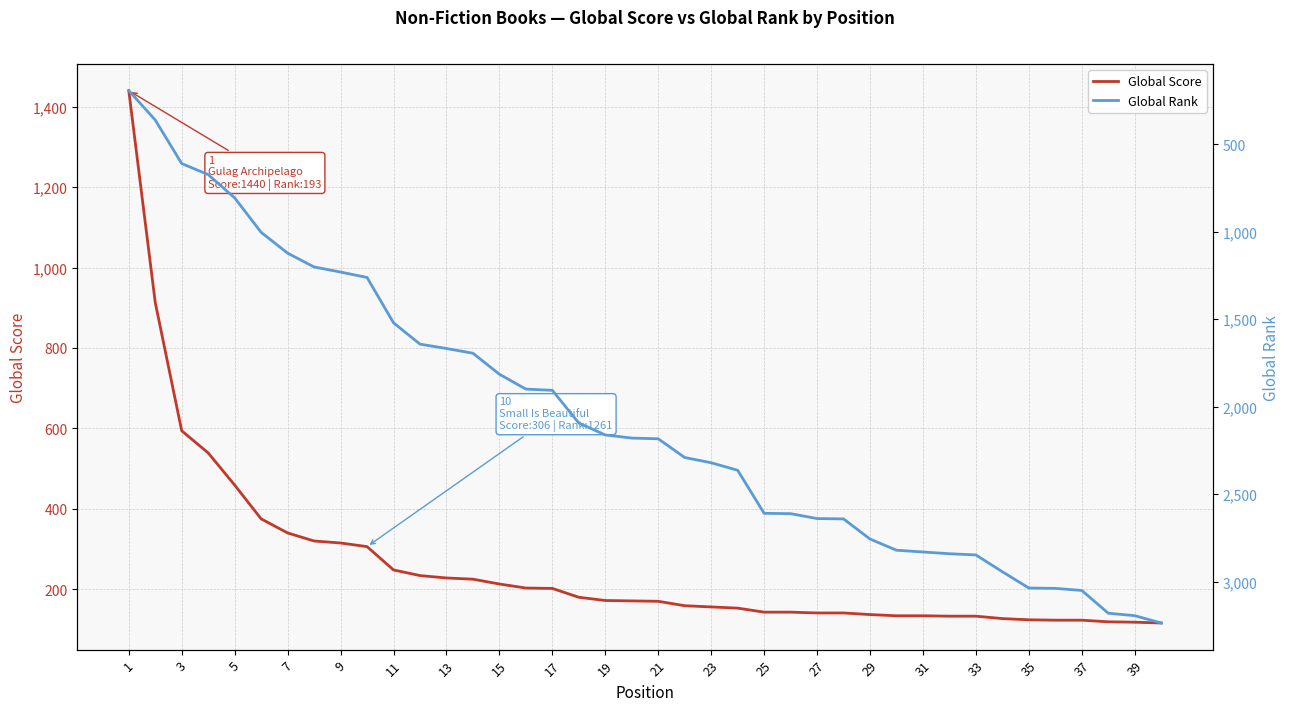

Rank the series by their average value, from lowest to highest.

Global Score, Global Rank